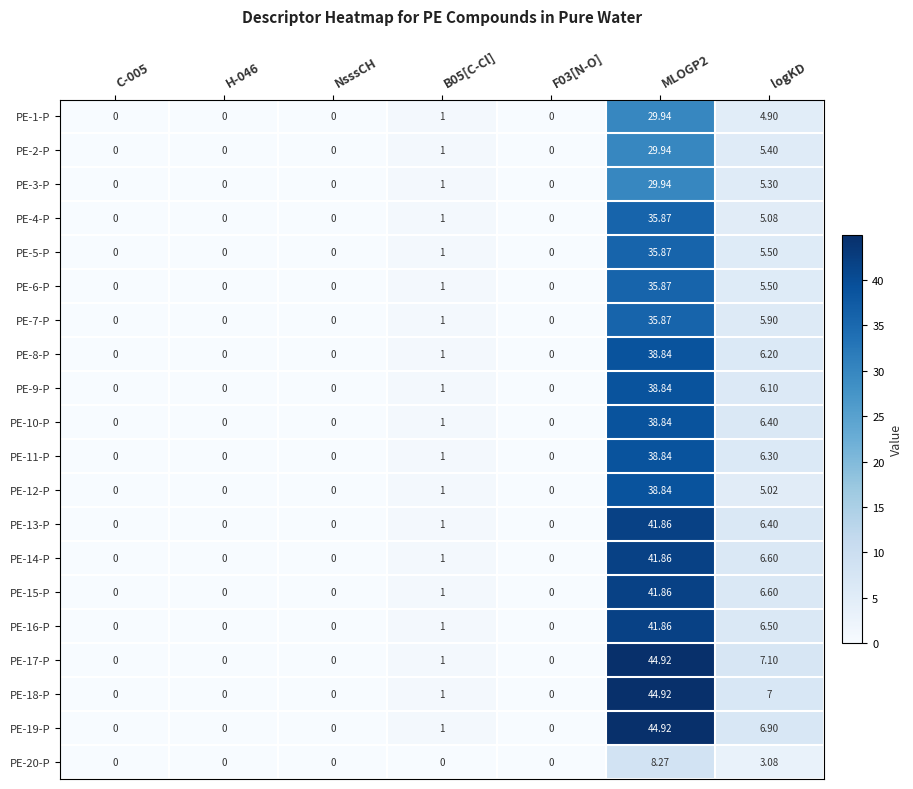

Is the value of PE-18-P at NsssCH greater than the value of PE-14-P at logKD?

No